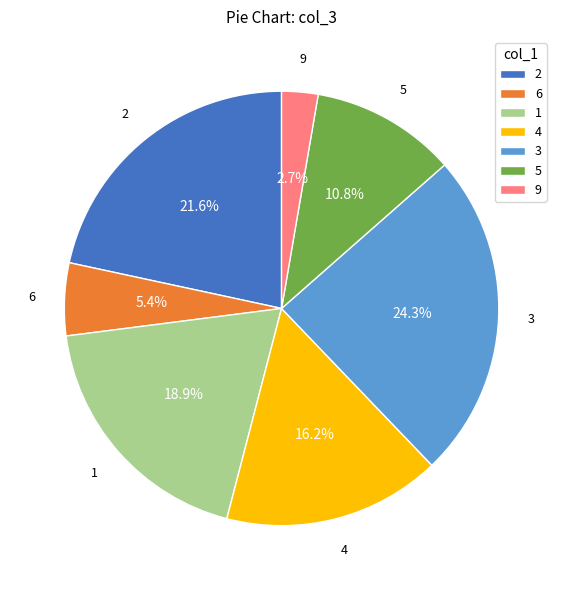

What is the largest slice in the pie chart?

3